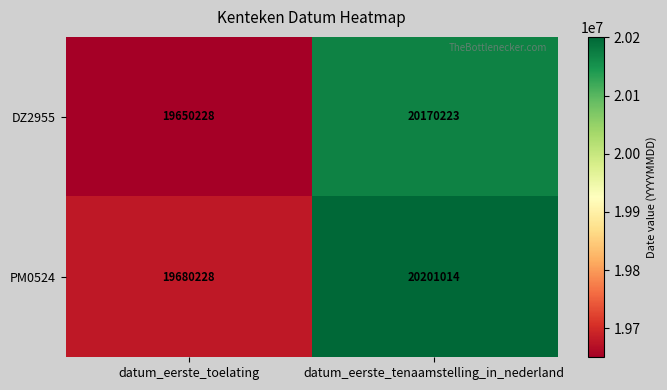

Is it true that PM0524 equals 13179293 at datum_eerste_toelating?

False